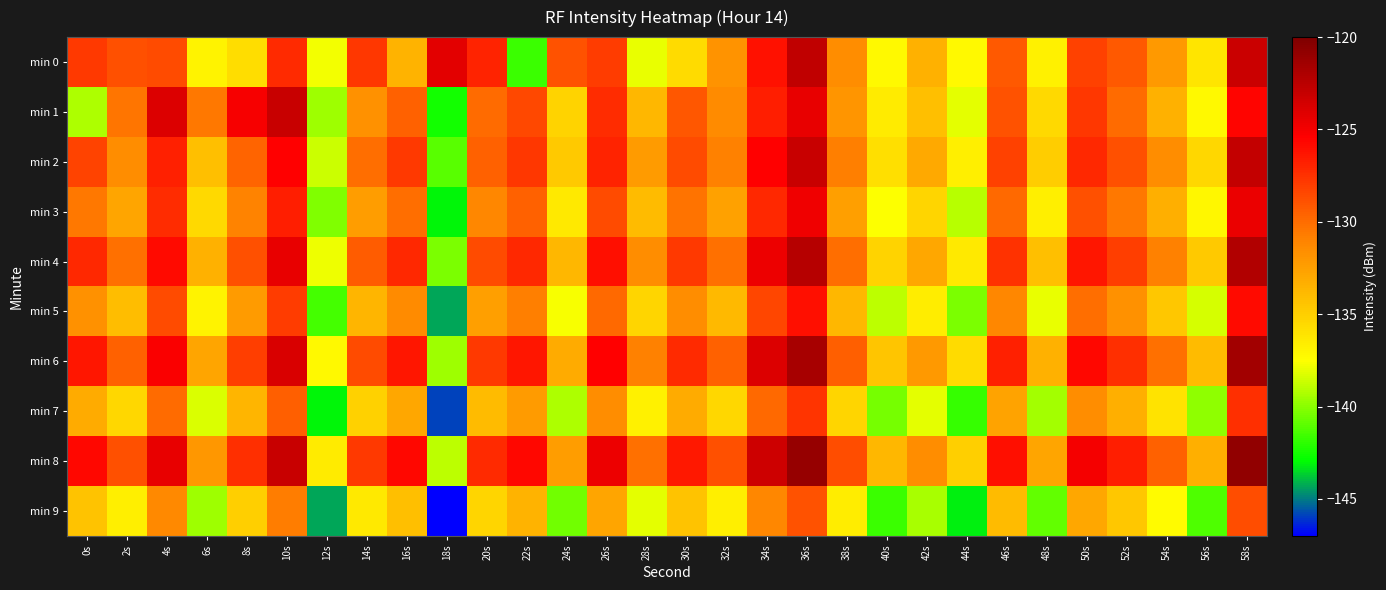

Which label corresponds to the largest value in the chart?

58s